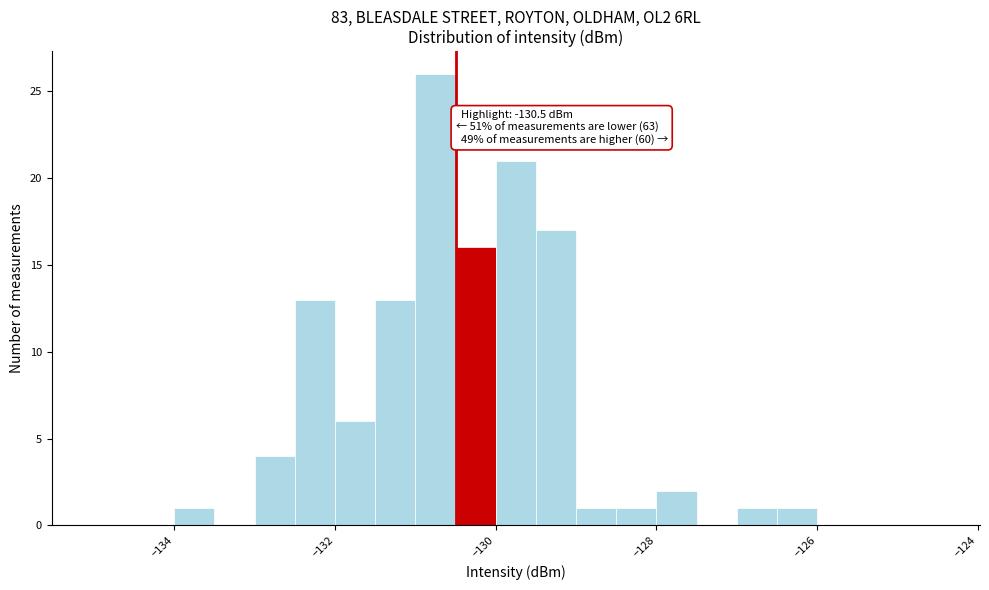

Read against the x-axis, roughly where is the centre of the tallest bar?

-130.8